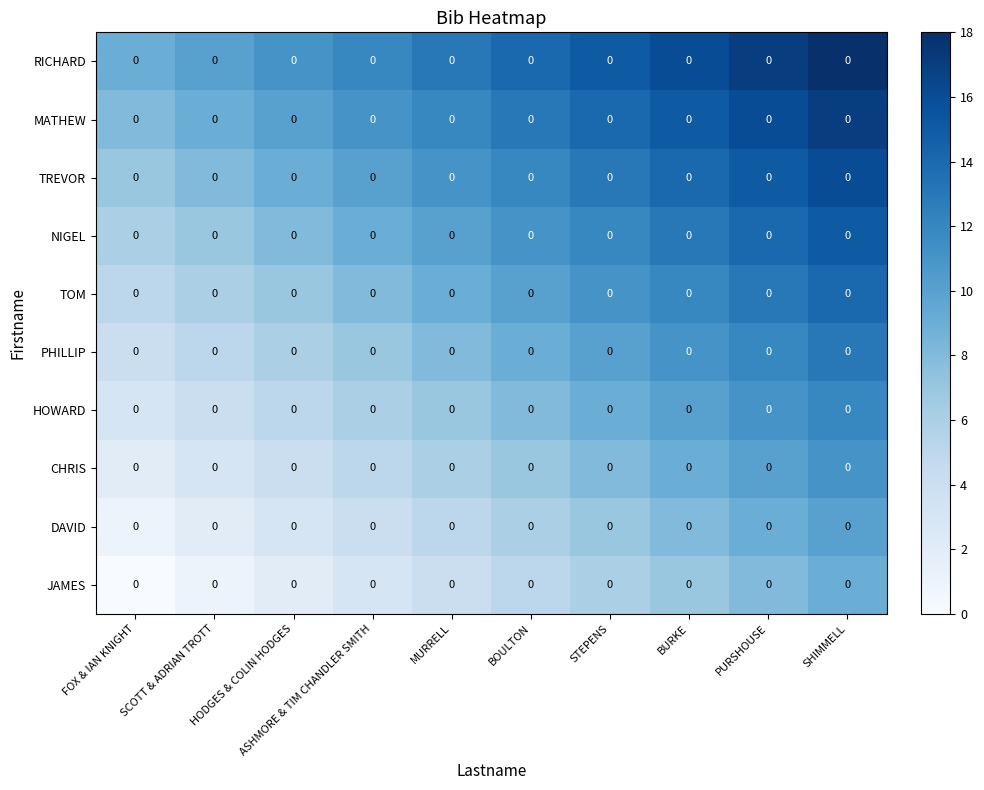

How many distinct data groups are displayed?

10